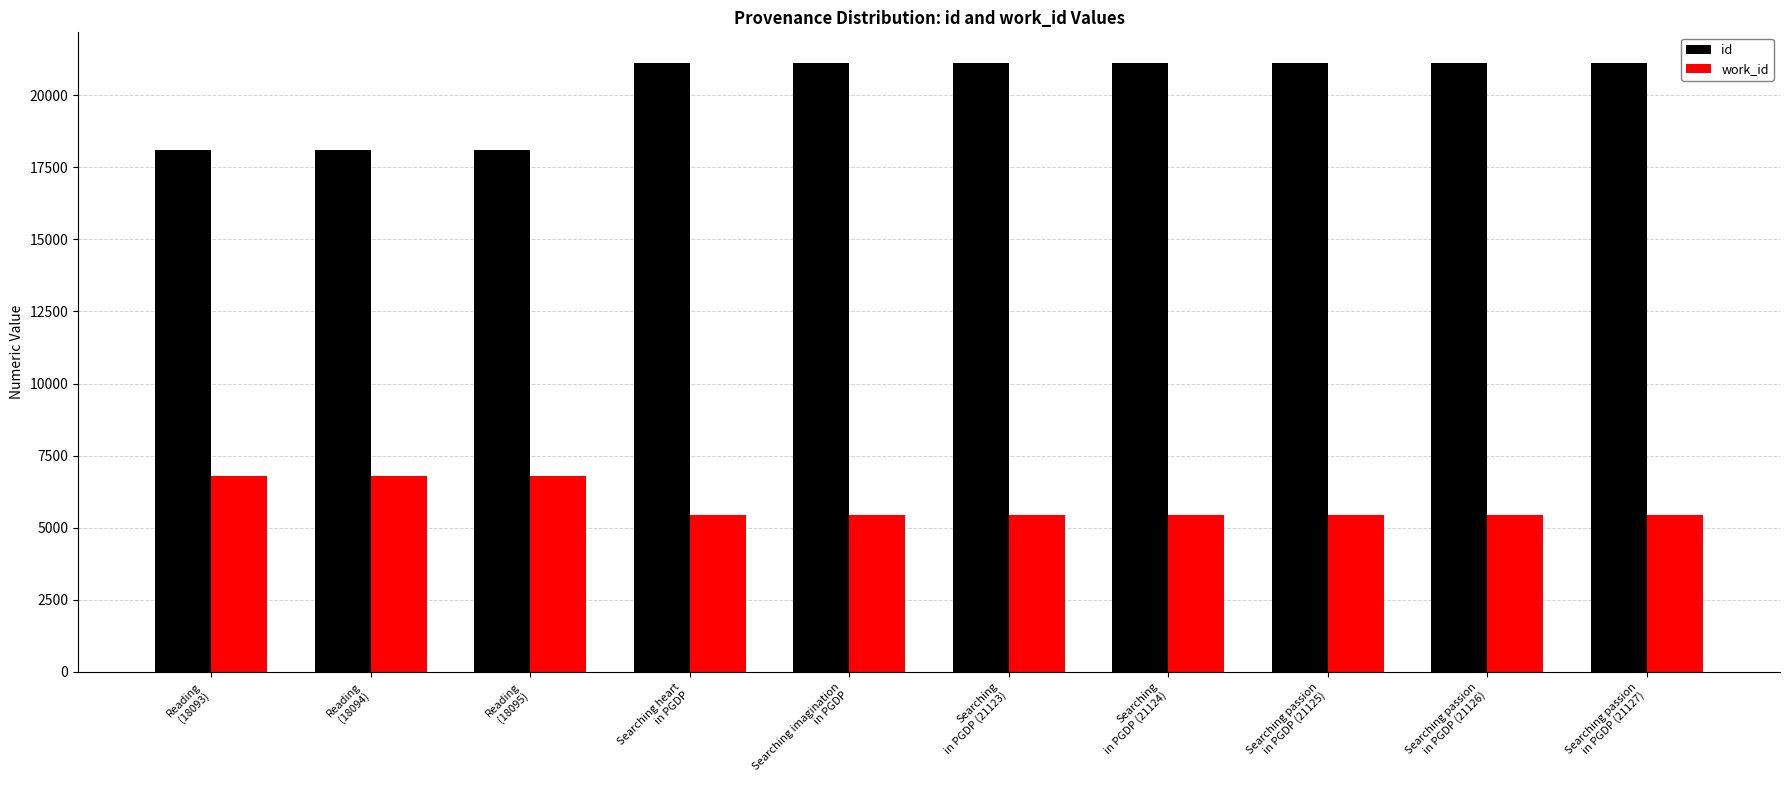

What is the difference between the maximum and minimum values in the id series?

3034